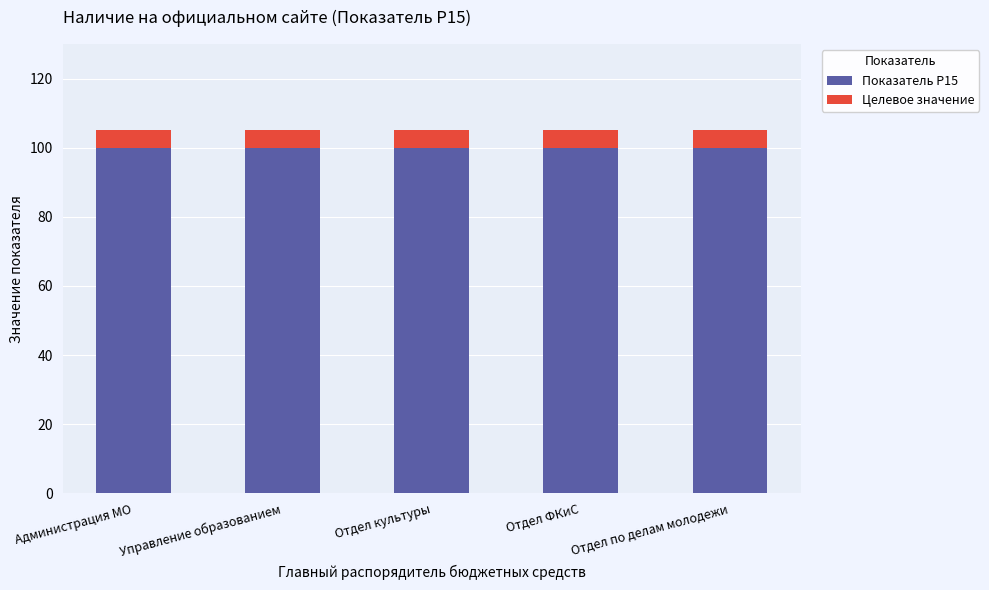

True or false: Показатель Р15 has a value of 100 at Отдел по делам молодежи.

True